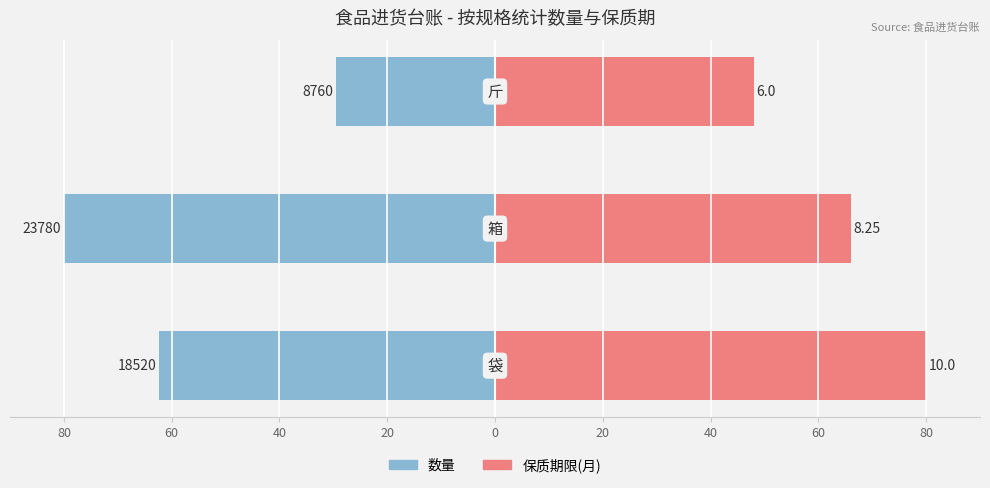

Is it true that 保质期限(月) equals 113.3 at 60?

False